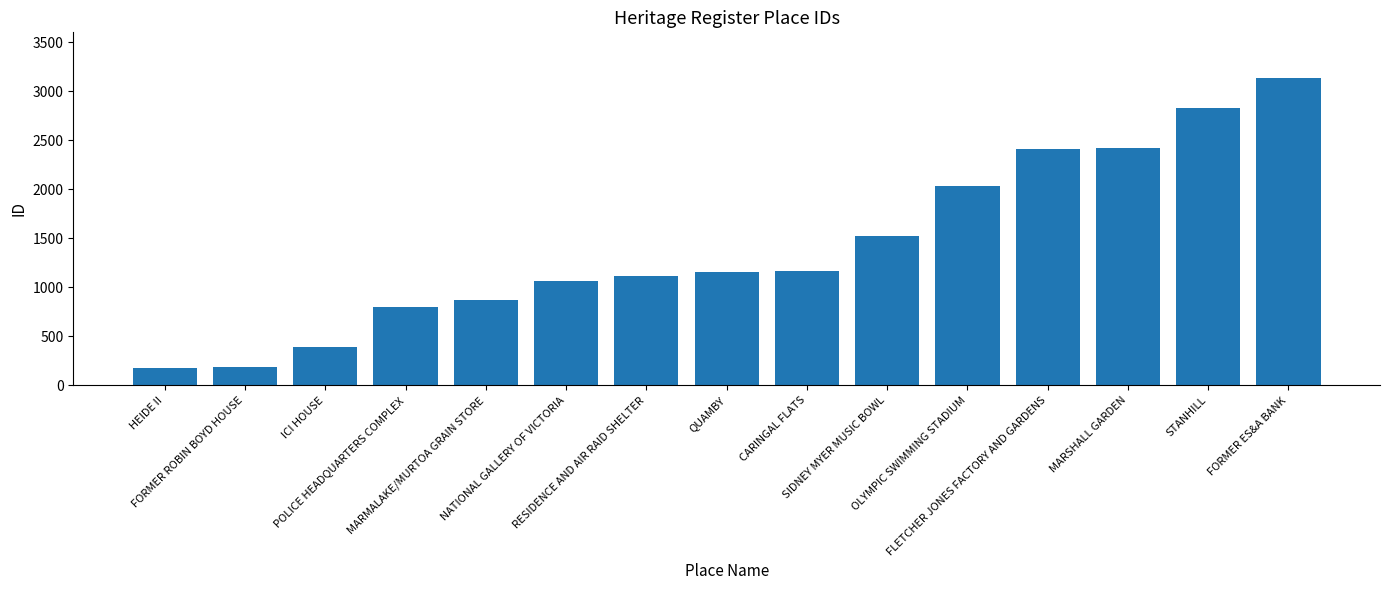

What is the difference between the maximum and second lowest values?

2942